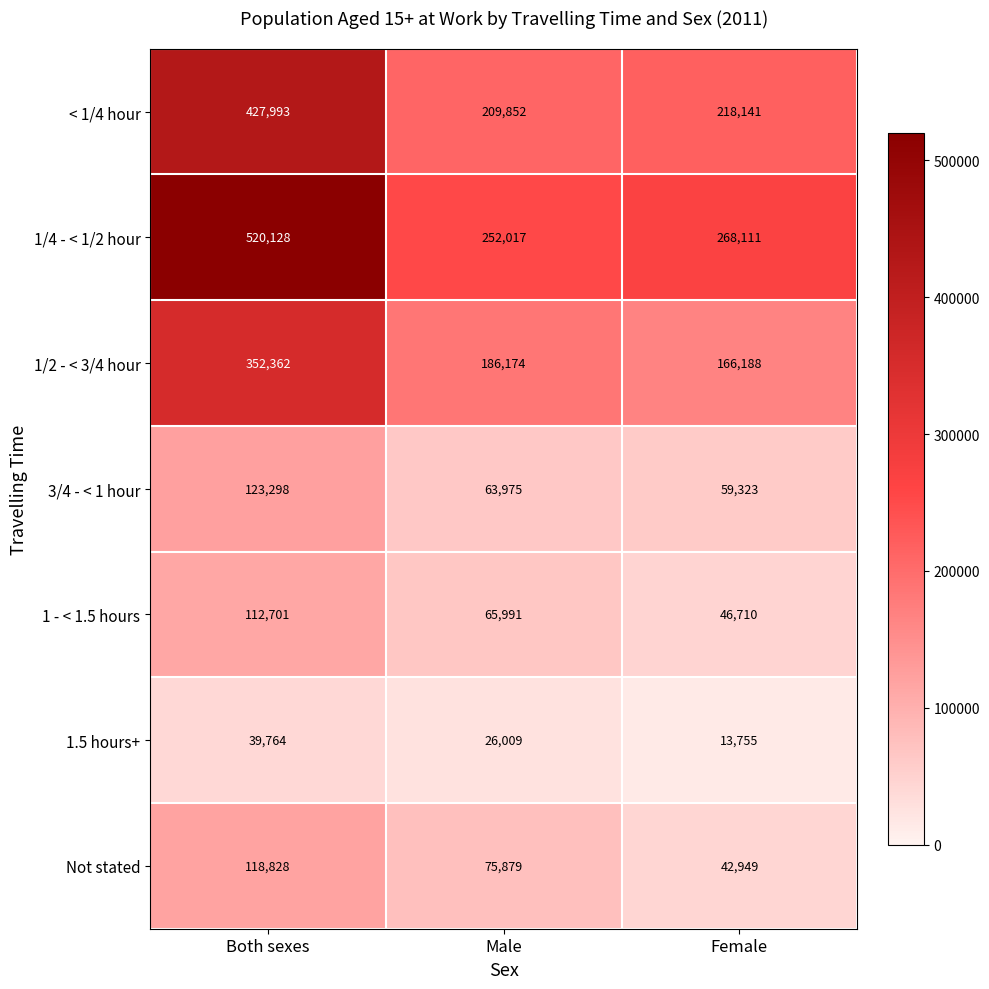

What is the average value of the < 1/4 hour series?

285329